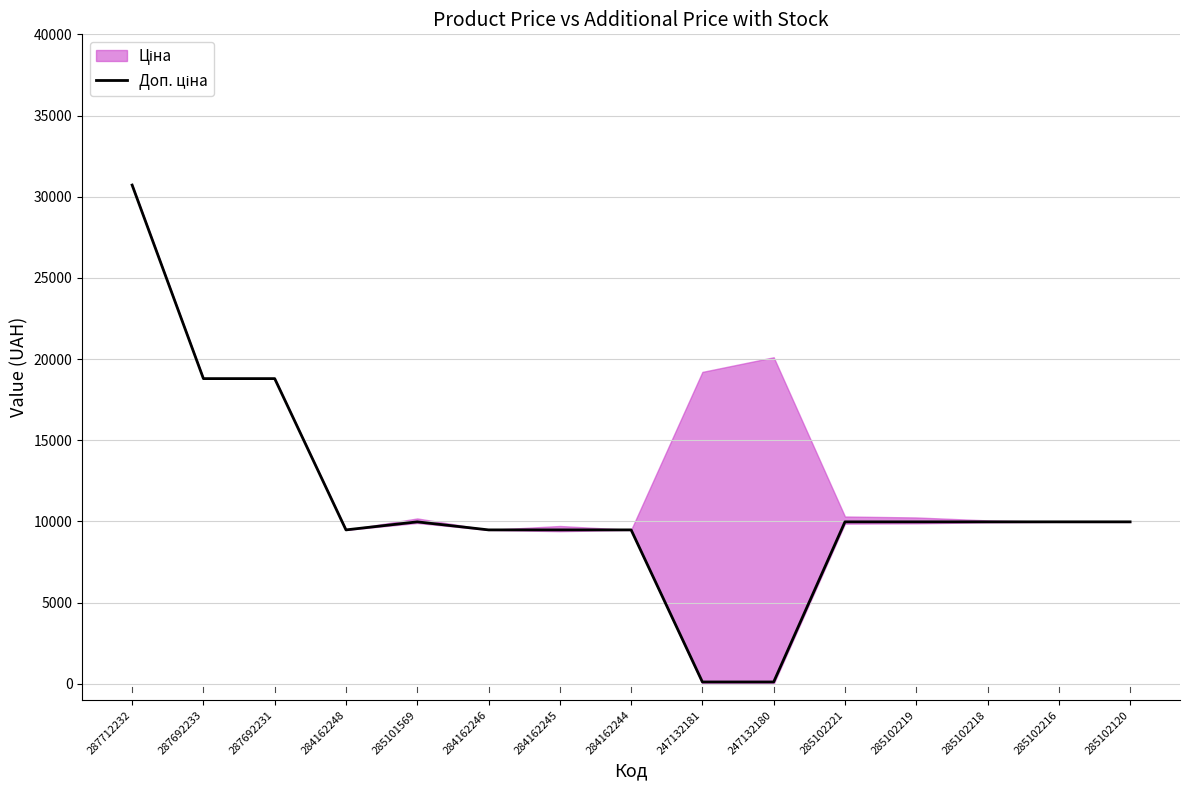

What is the value of the 2nd point from the left?

18796.8